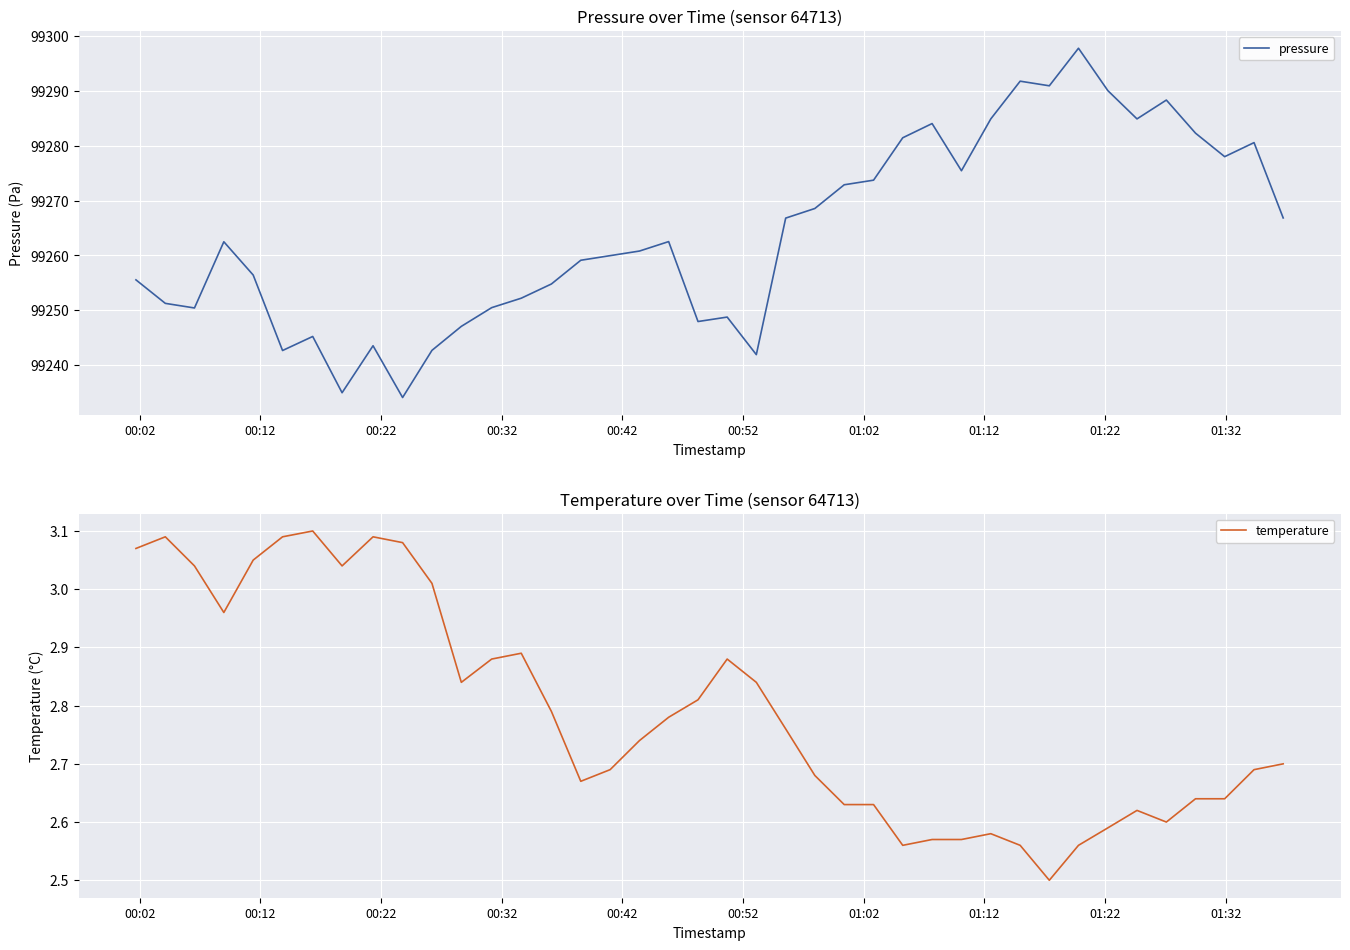

What is the lowest value of the pressure series?

99234.1